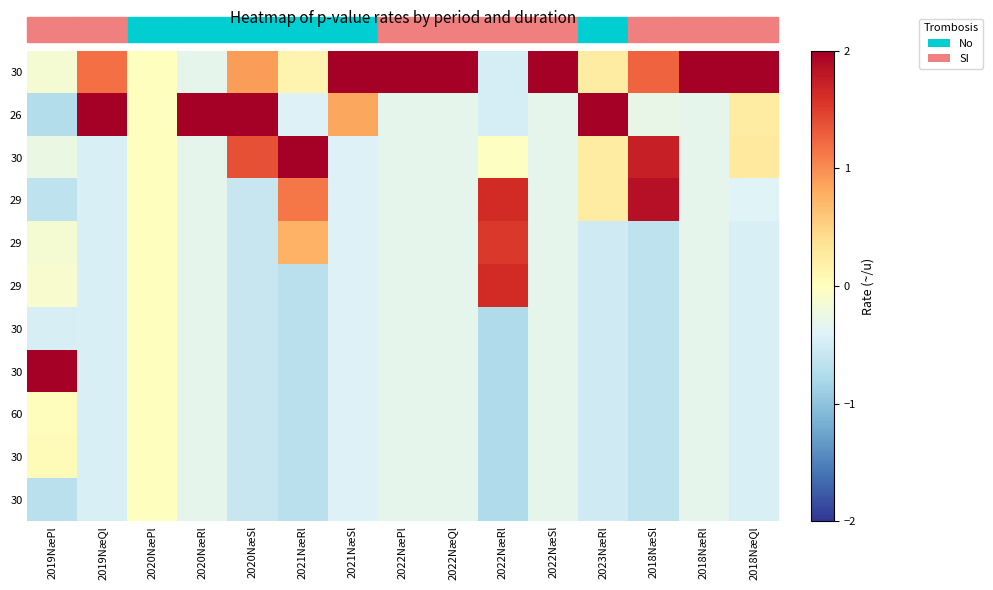

At how many categories does at least one series exceed 0?

14